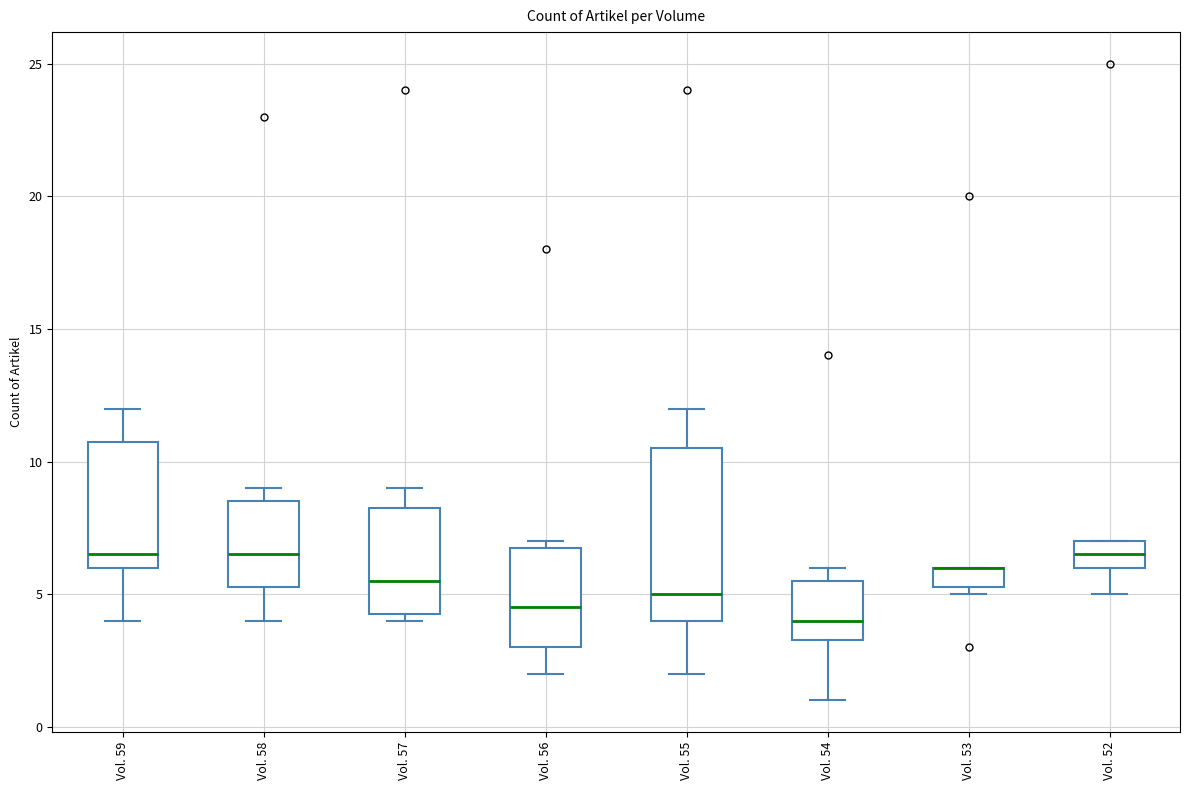

Which box is the tallest, from its lower edge to its upper edge?

Vol. 55